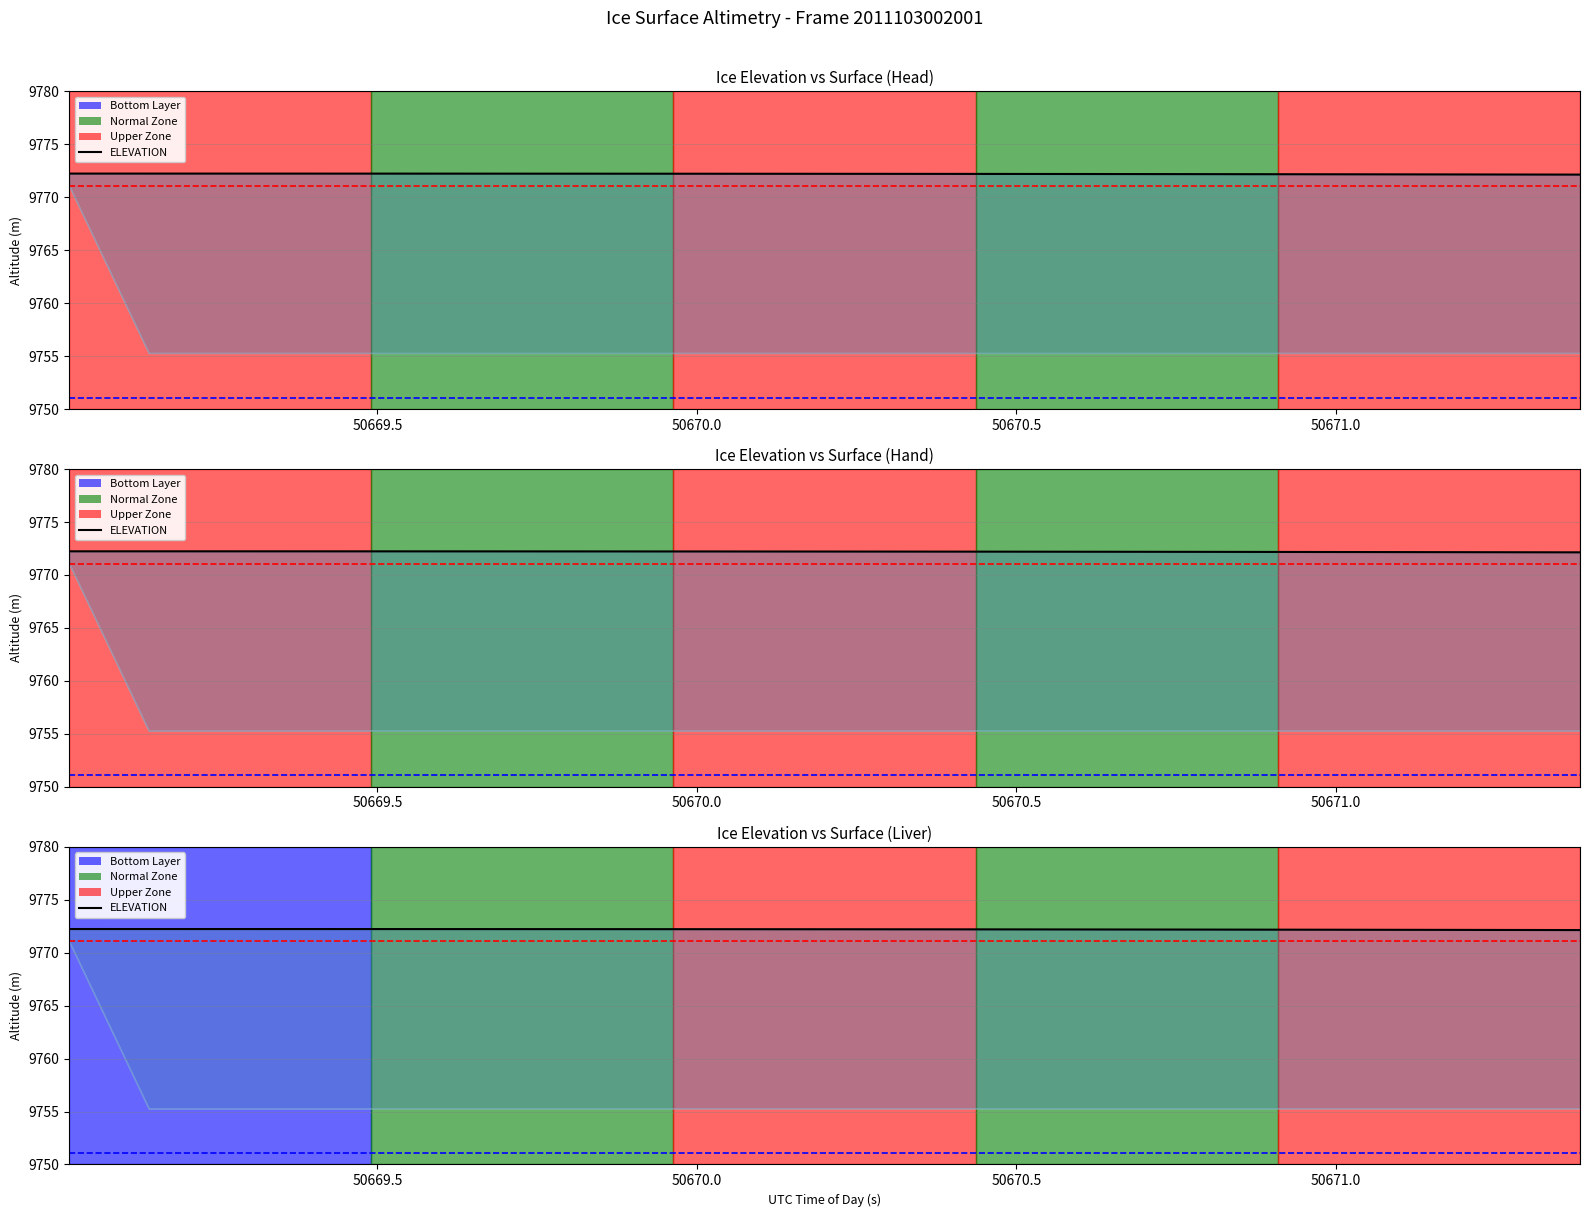

True or false: the data shows 13221.3 at 50671.5.

False